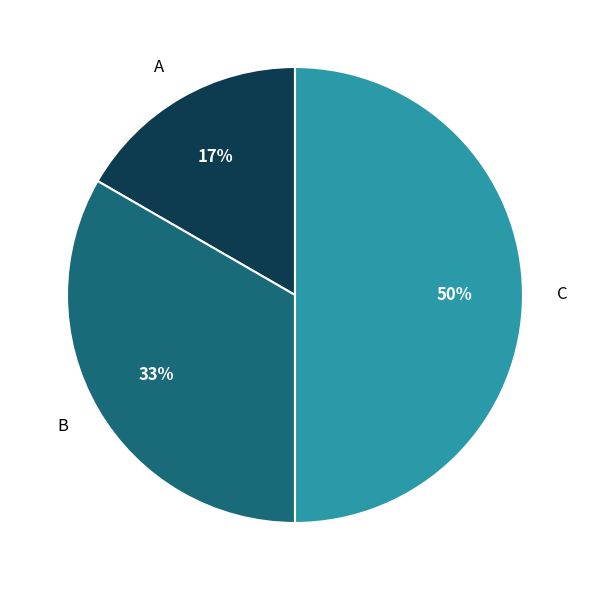

The B slice represents 33% of the pie. True or false?

True